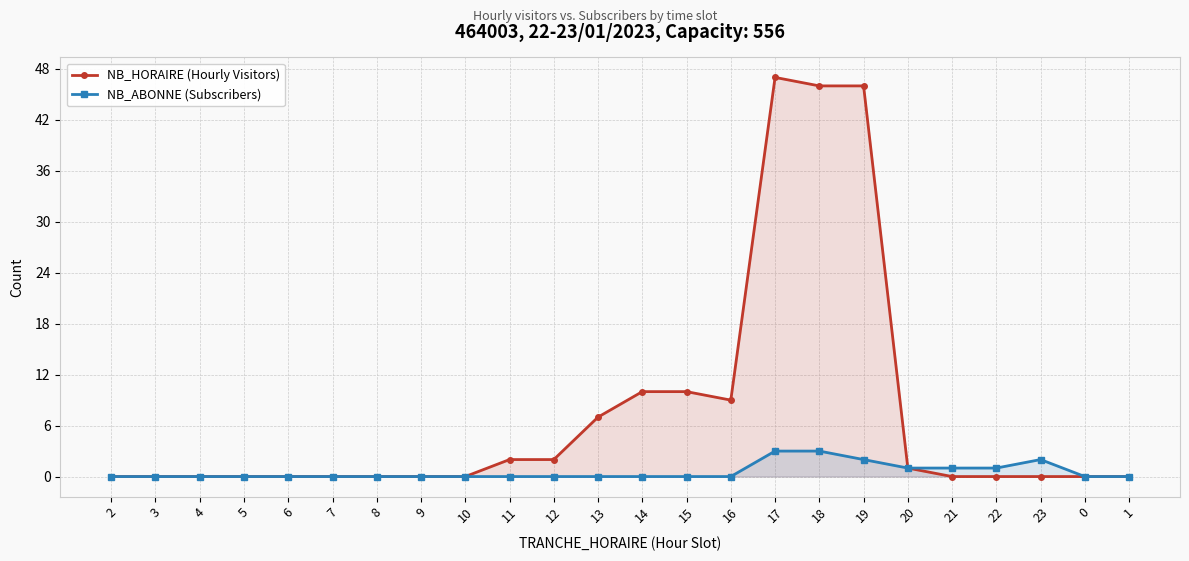

Between 6 and 20, which series saw the biggest shift?

NB_HORAIRE (Hourly Visitors)